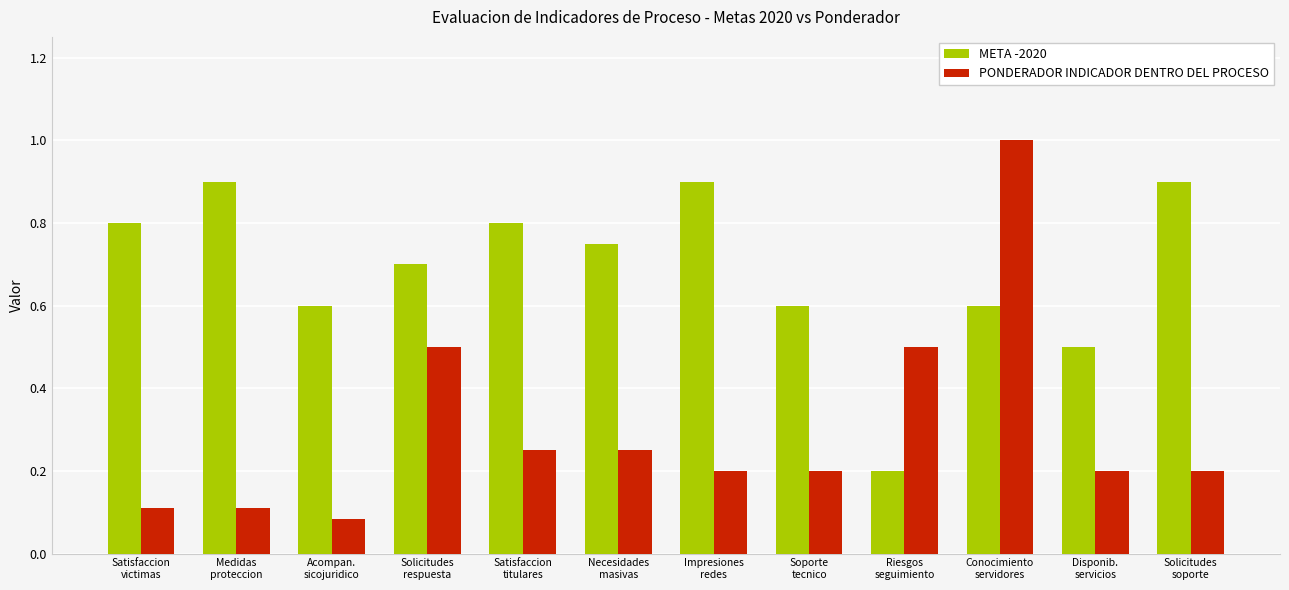

List the series in order of their peak value, lowest first.

META -2020, PONDERADOR INDICADOR DENTRO DEL PROCESO